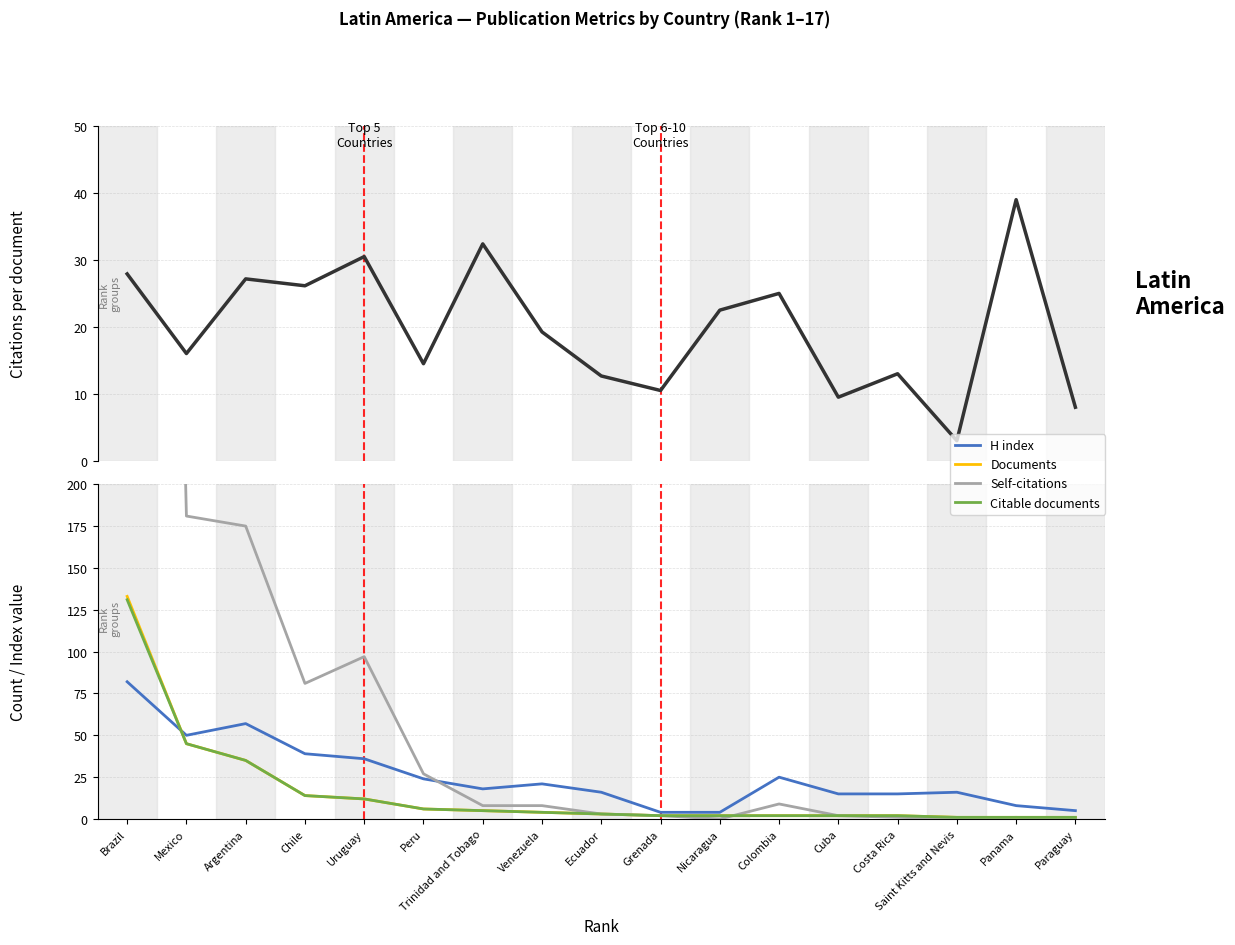

Which category has the highest value across all series?

Brazil